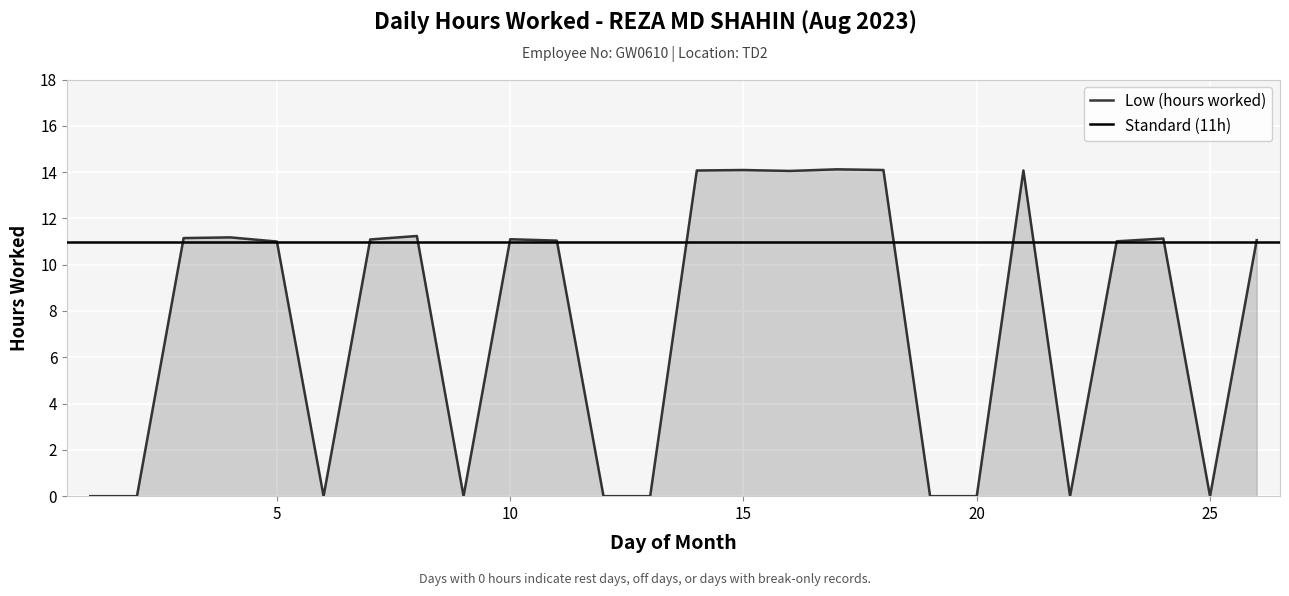

What is the sum of all values?

195.5